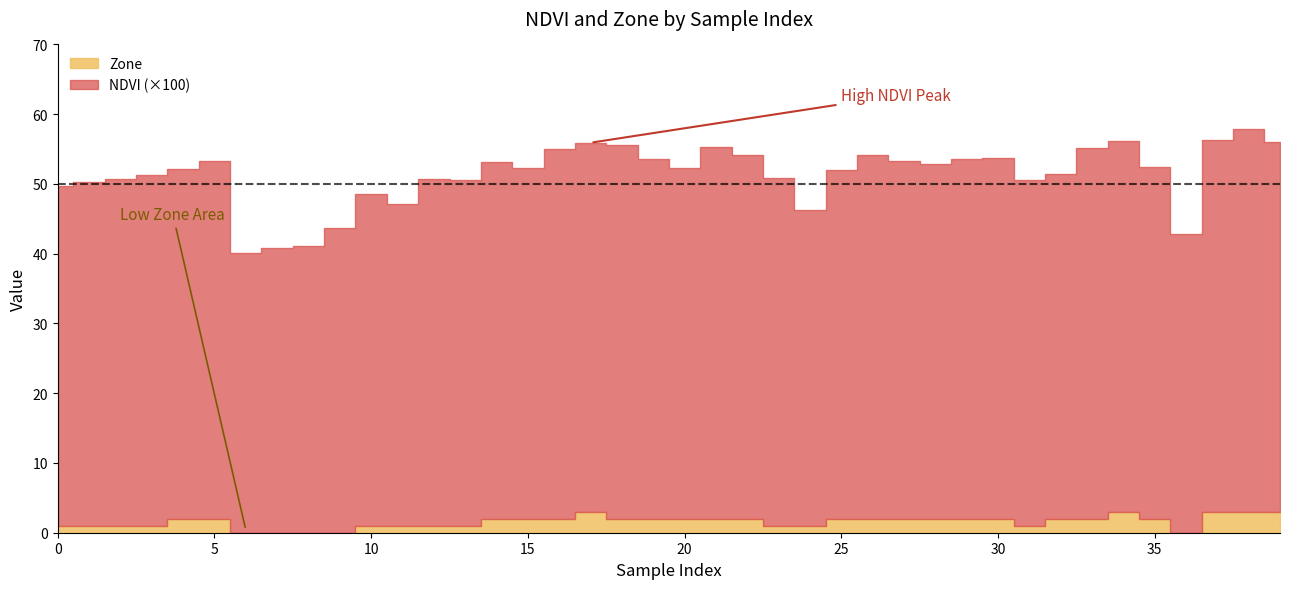

Count the number of data series in this chart.

2